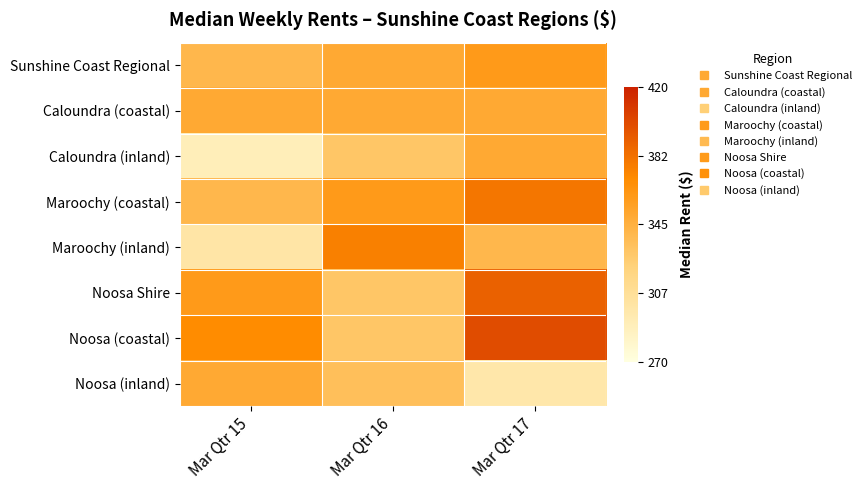

Reading right to left, what are all the values shown in this chart?

Sunshine Coast Regional: Mar Qtr 17=0.6	Mar Qtr 16=0.5	Mar Qtr 15=0.5
Caloundra (coastal): Mar Qtr 17=0.5	Mar Qtr 16=0.5	Mar Qtr 15=0.5
Caloundra (inland): Mar Qtr 17=0.5	Mar Qtr 16=0.4	Mar Qtr 15=0.1
Maroochy (coastal): Mar Qtr 17=0.7	Mar Qtr 16=0.6	Mar Qtr 15=0.5
Maroochy (inland): Mar Qtr 17=0.5	Mar Qtr 16=0.7	Mar Qtr 15=0.2
Noosa Shire: Mar Qtr 17=0.8	Mar Qtr 16=0.4	Mar Qtr 15=0.6
Noosa (coastal): Mar Qtr 17=0.9	Mar Qtr 16=0.4	Mar Qtr 15=0.7
Noosa (inland): Mar Qtr 17=0.2	Mar Qtr 16=0.4	Mar Qtr 15=0.5